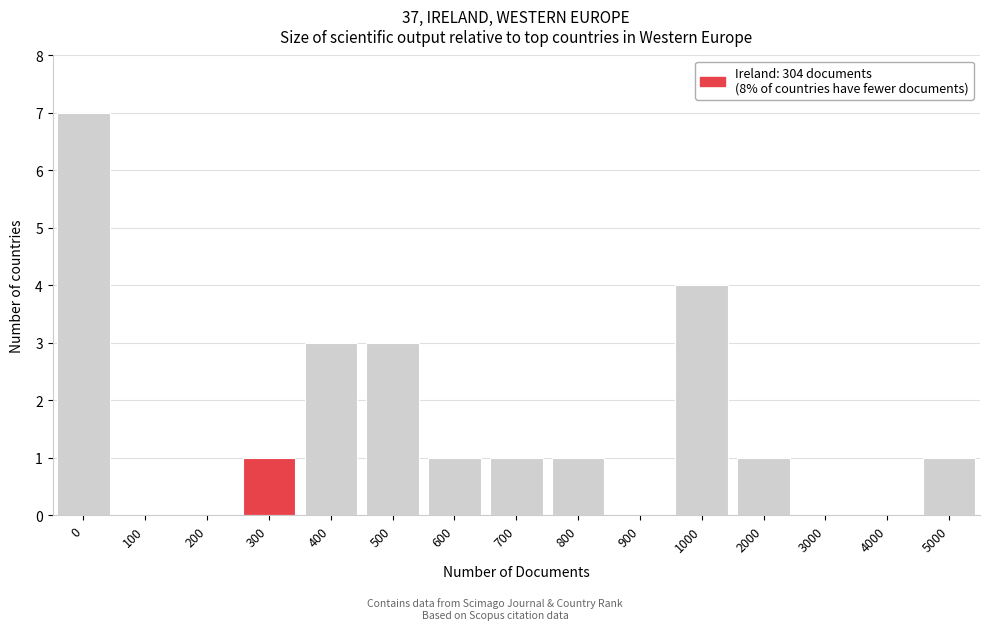

Reading left to right, list all the values displayed in this chart.

0=7	100=0	200=0	300=1	400=3	500=3	600=1	700=1	800=1	900=0	1000=4	2000=1	3000=0	4000=0	5000=1